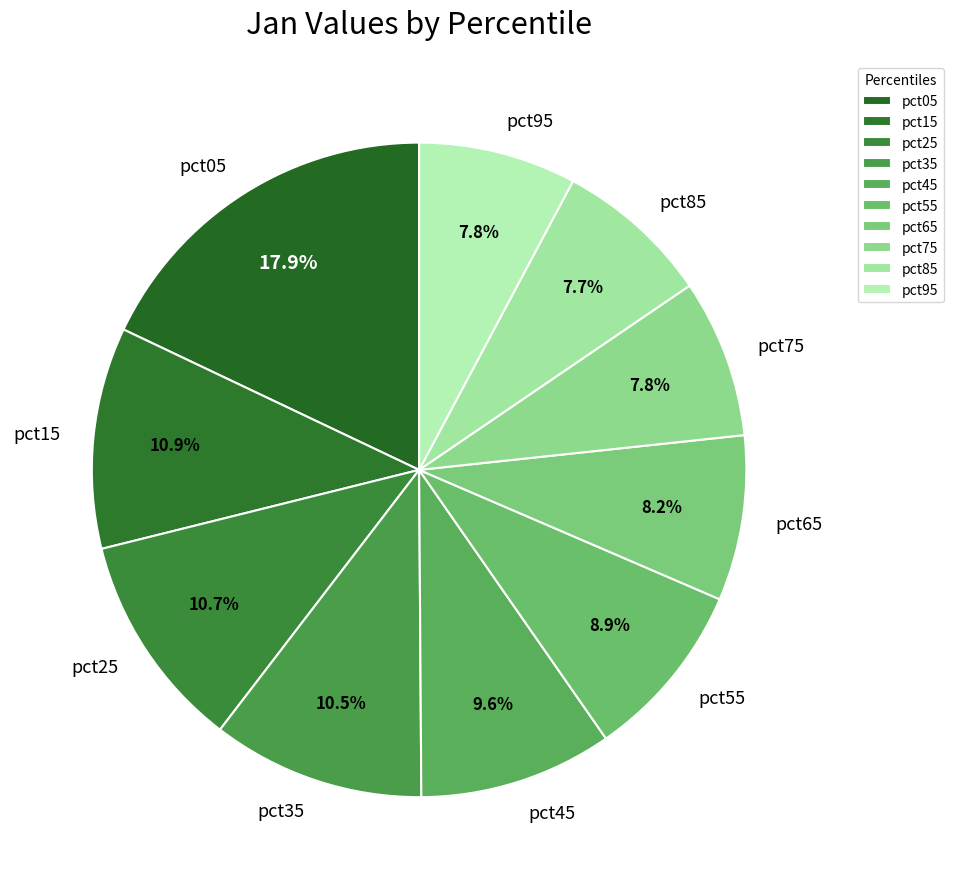

What is the largest slice in the pie chart?

pct05